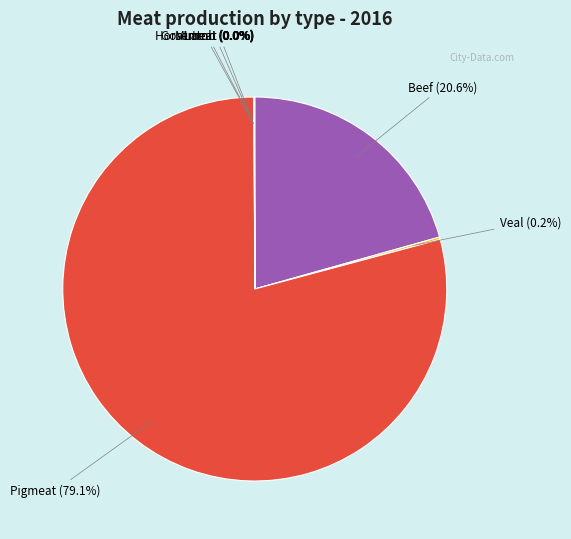

Is there any slice that represents more than half of the pie?

Yes